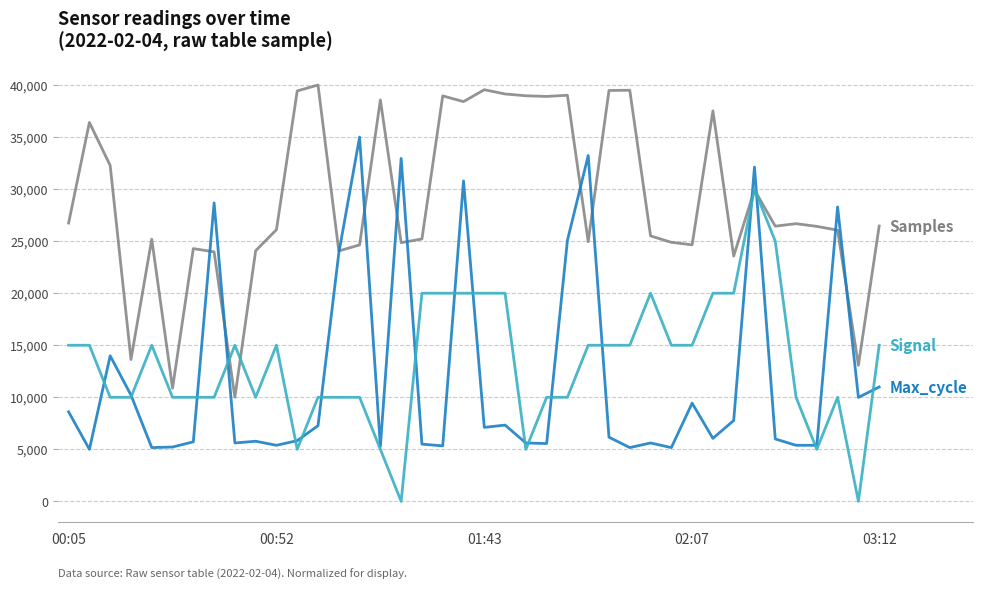

What is the maximum value shown in the chart?

40000.0